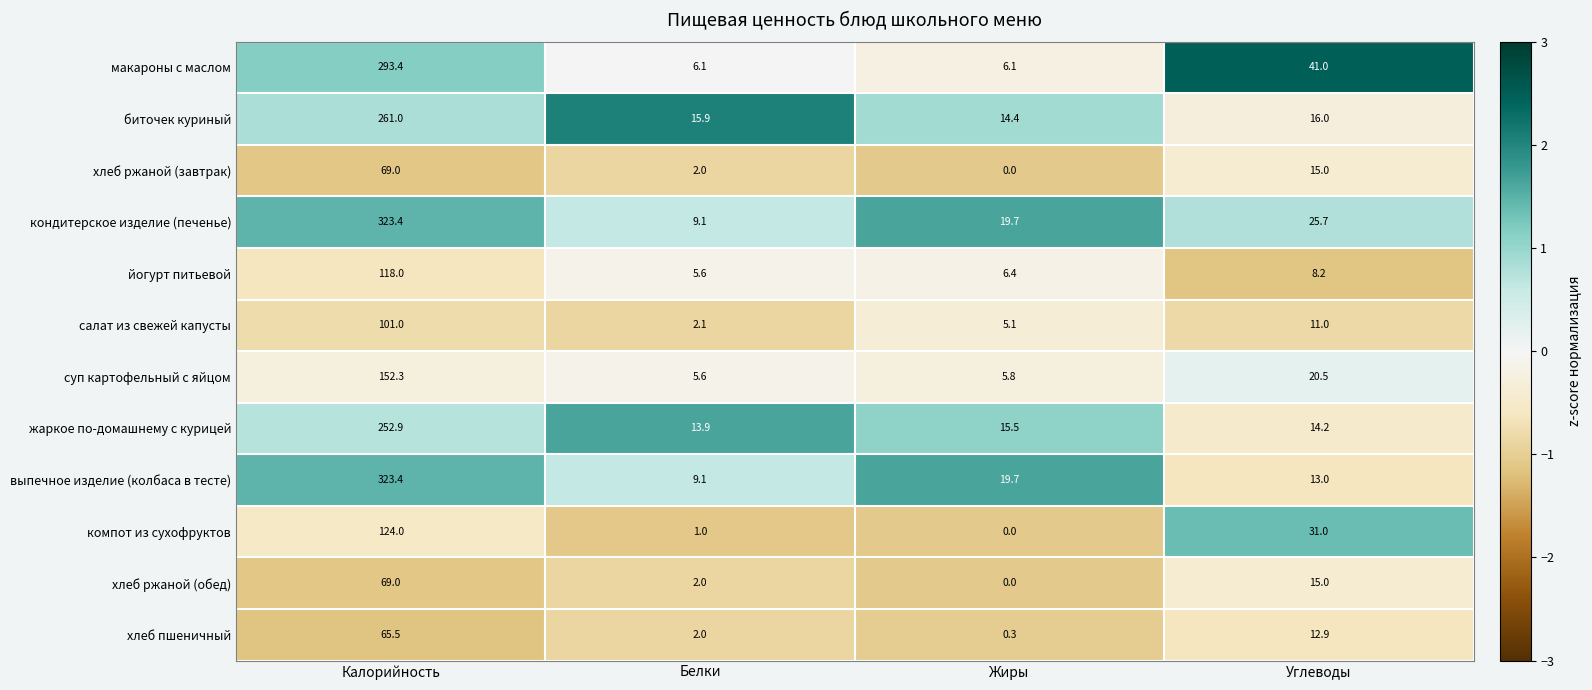

What is the maximum value shown in the chart?

323.4